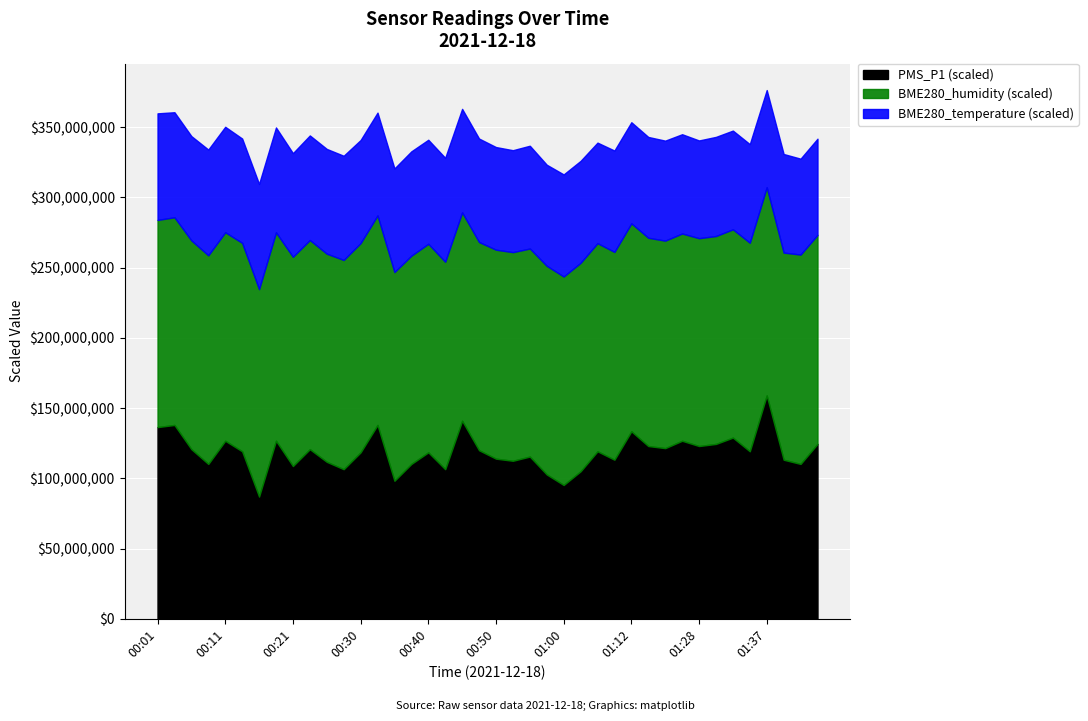

Between 00:40 and 01:30, which series saw the biggest shift?

PMS_P1